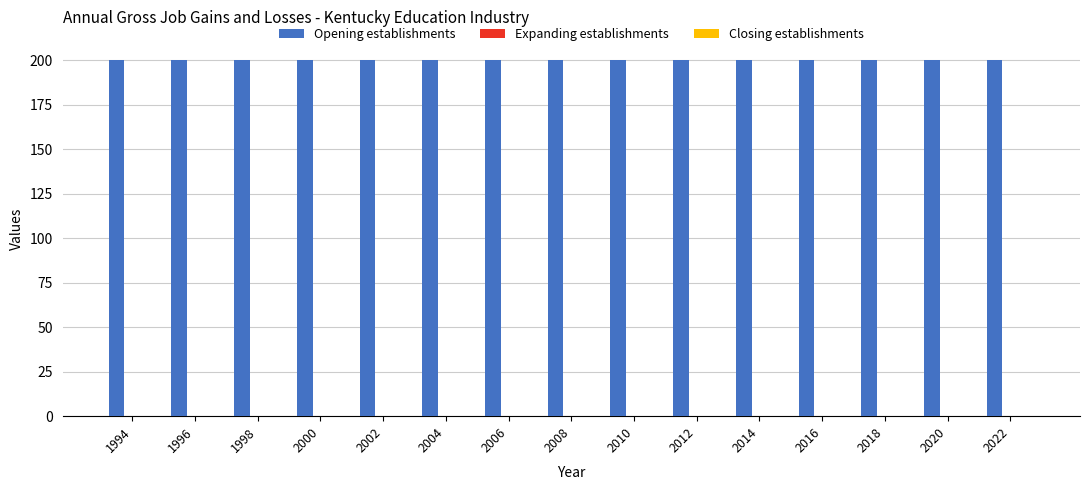

Are the bars grouped side by side (vs. stacked)?

Yes